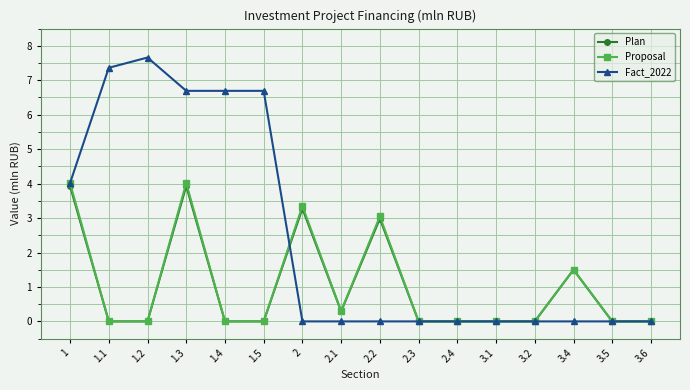

Which label corresponds to the largest value in the chart?

1.2